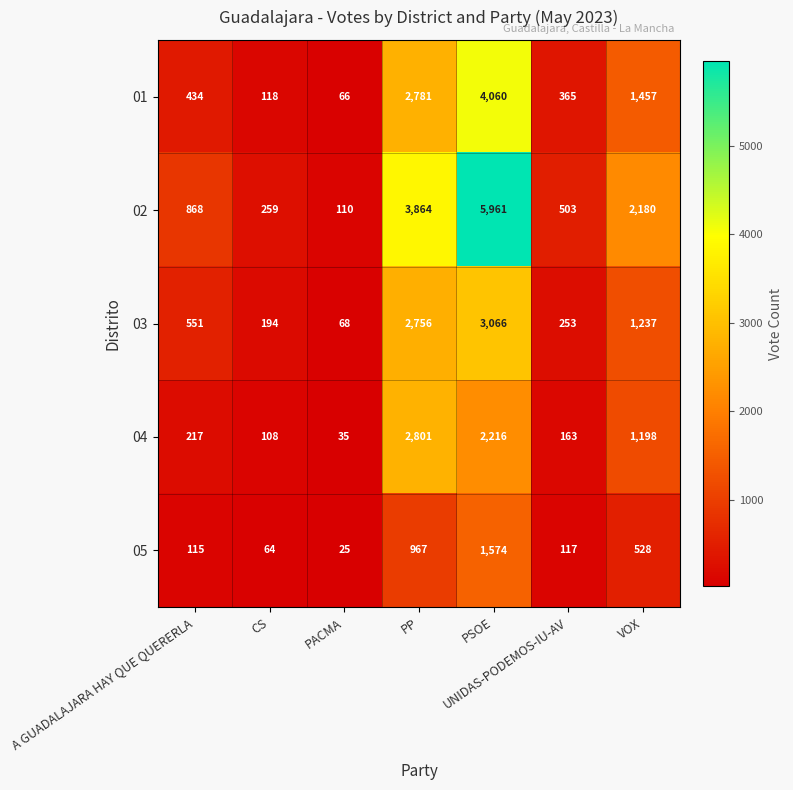

At which category does the chart reach its peak across all series?

PSOE